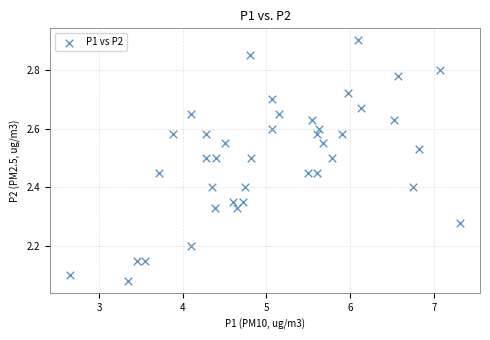

What is the range of Y values (max minus min)?

0.8